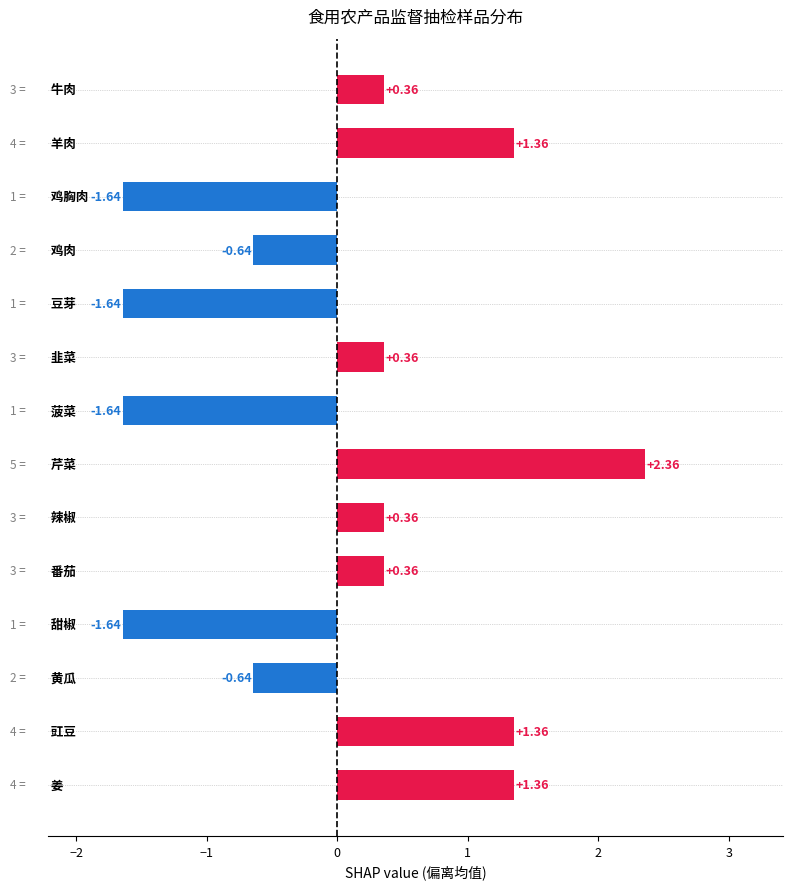

What is the difference between the maximum and second lowest values?

4.0